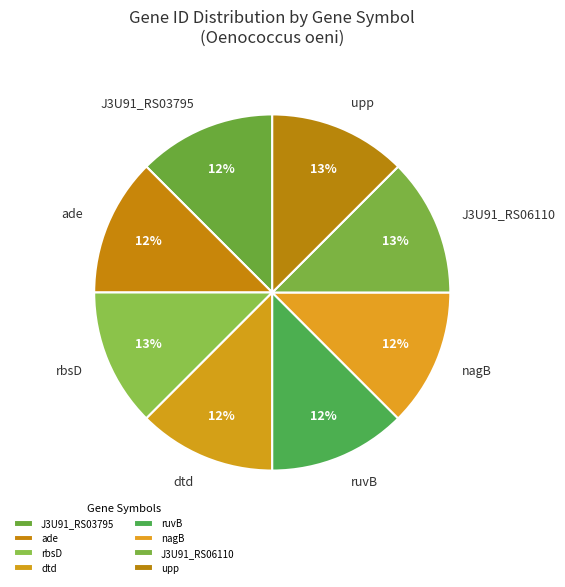

True or false: J3U91_RS06110 accounts for 27% of the total.

False